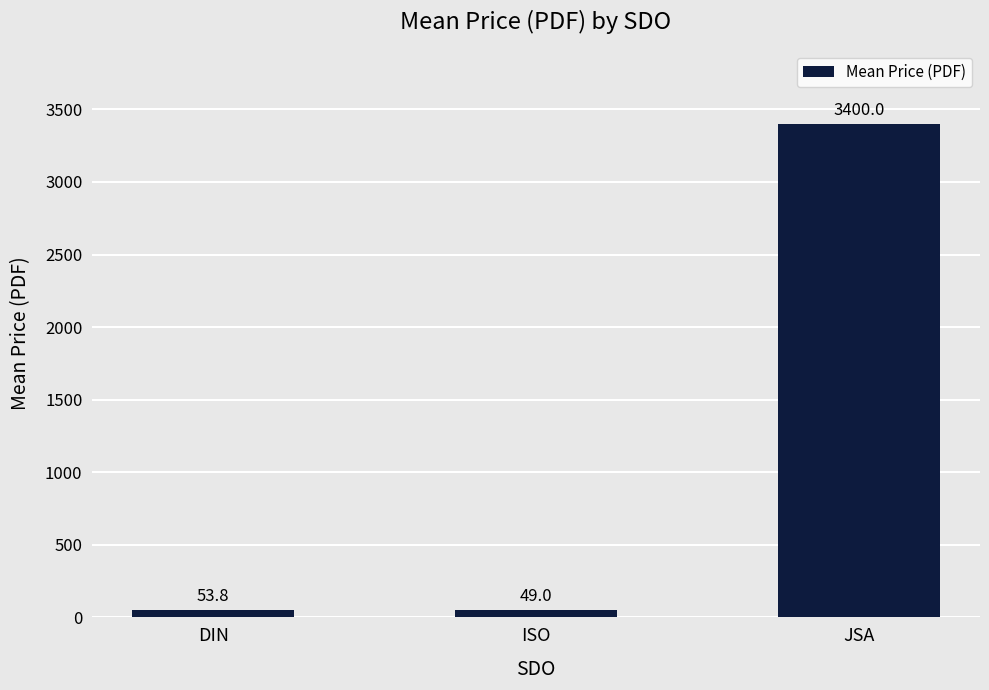

What is the change in value from DIN to ISO?

-4.9